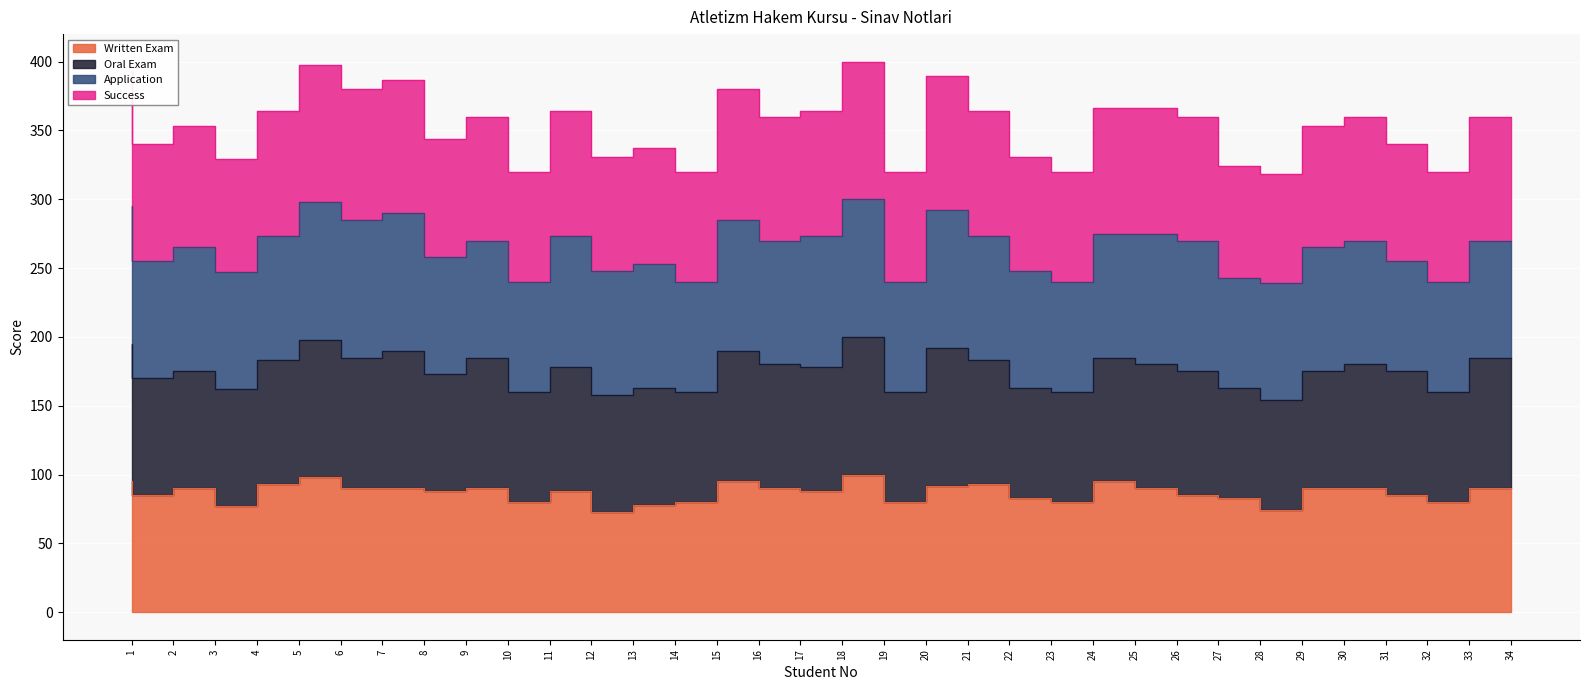

At which category does the chart reach its peak across all series?

19